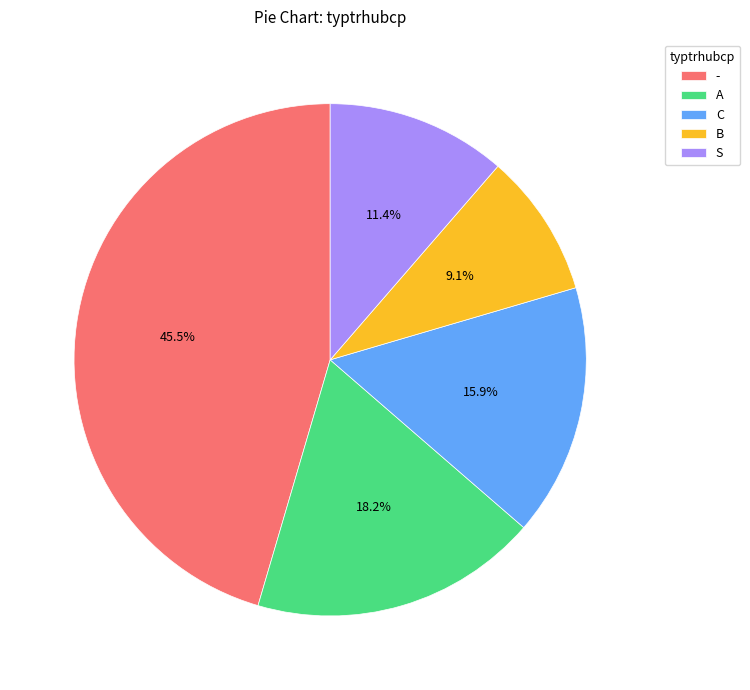

Which has a higher value, - or S?

-